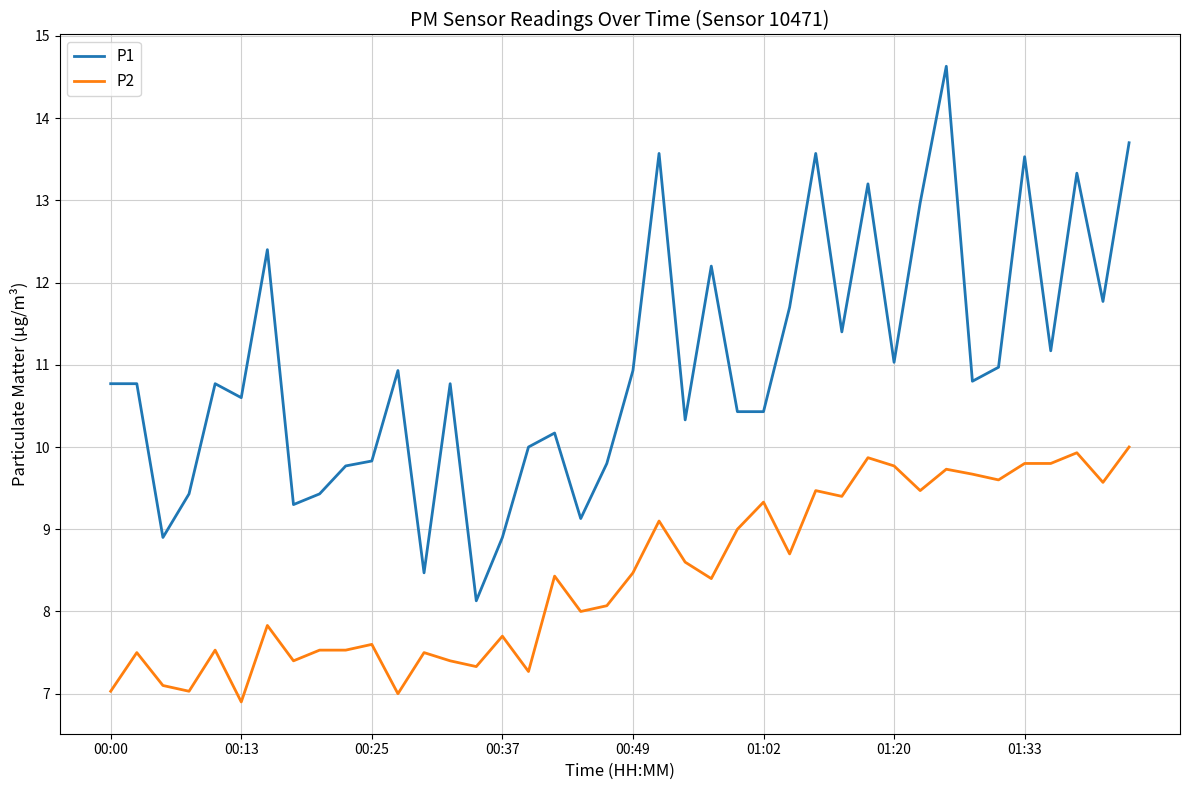

Which series has the largest total across all categories?

P1